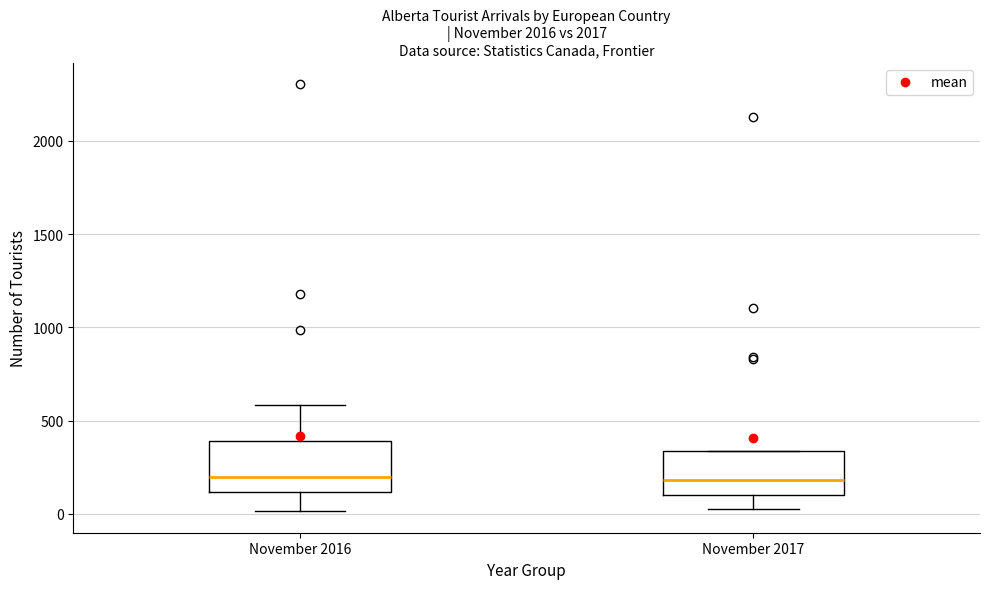

Reading left to right, read every box against the y-axis: the position of its median line, the range the box covers, and the ends of its whiskers. The values are not printed on the chart, so give them approximately, as read against the axis.

November 2016: median 200, box 100 to 400, whiskers 0 to 600
November 2017: median 200, box 100 to 350, whiskers 50 to 350